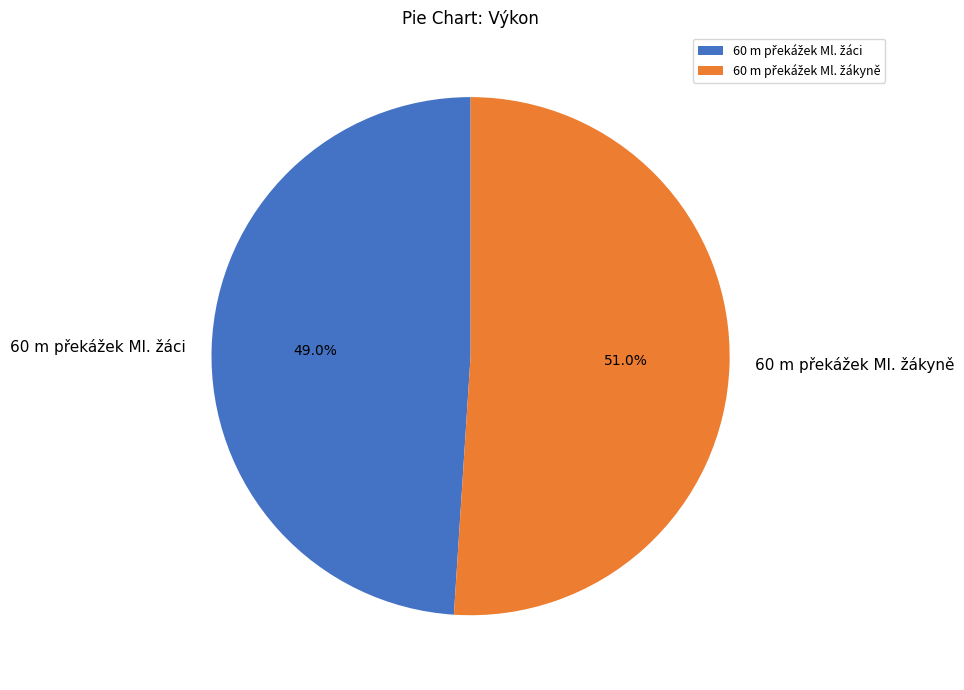

Is there a majority slice in this chart?

Yes